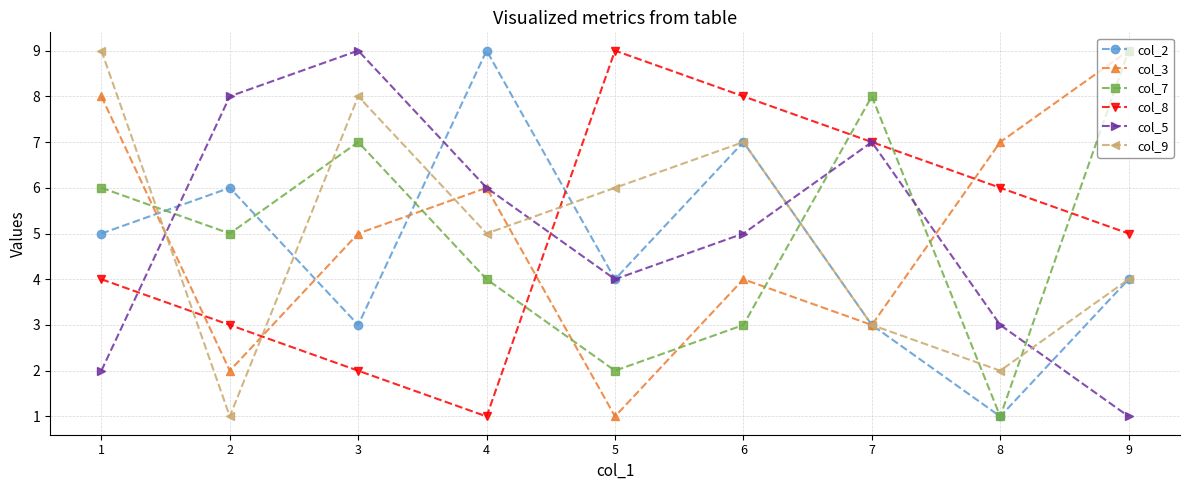

Where does the col_7 series first go above 5?

1